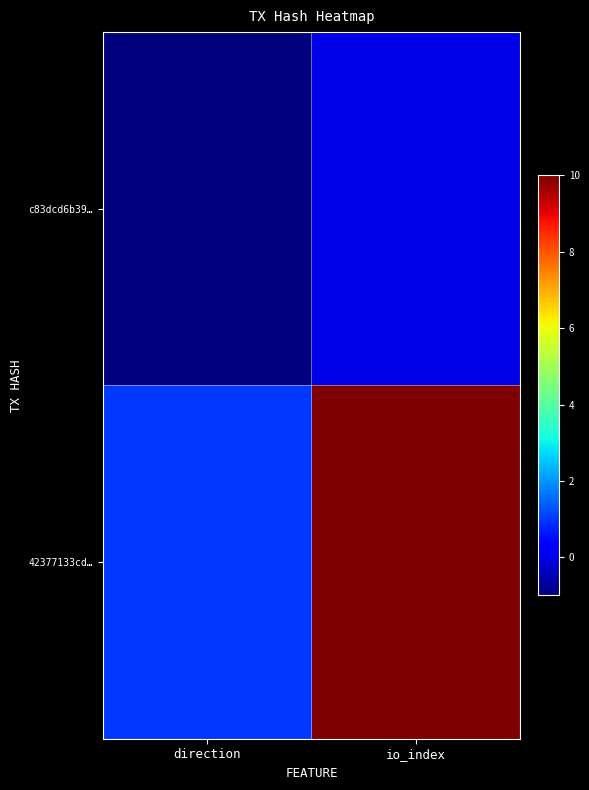

Reading left to right, transcribe all the data shown in this chart.

c83dcd6b39…: direction=-1	io_index=0
42377133cd…: direction=1	io_index=10